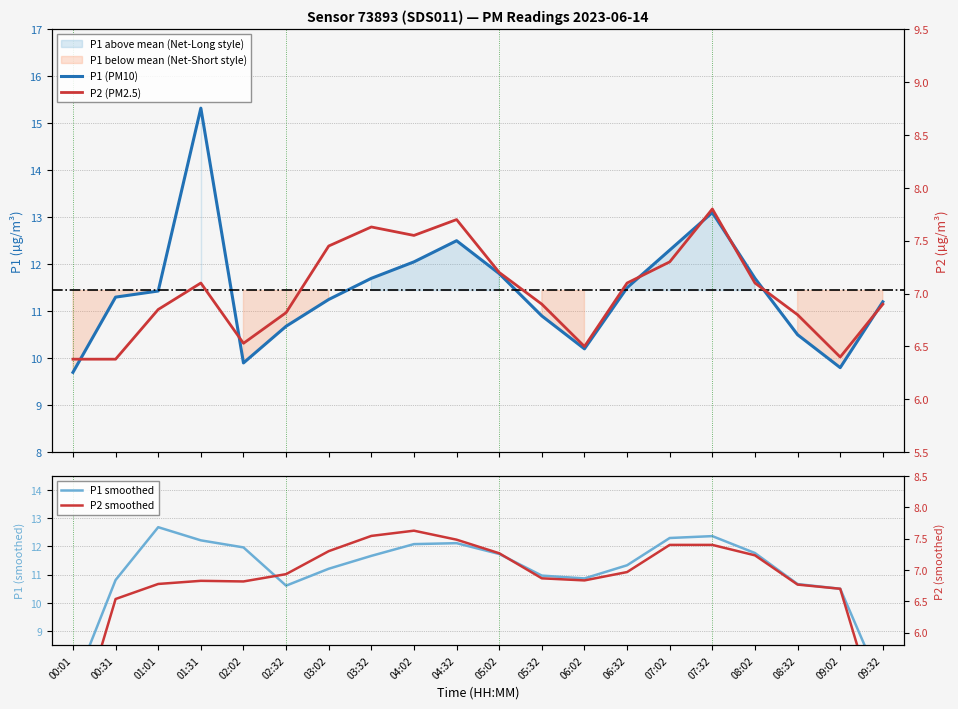

What is the total value across all series at 08:02?

37.8